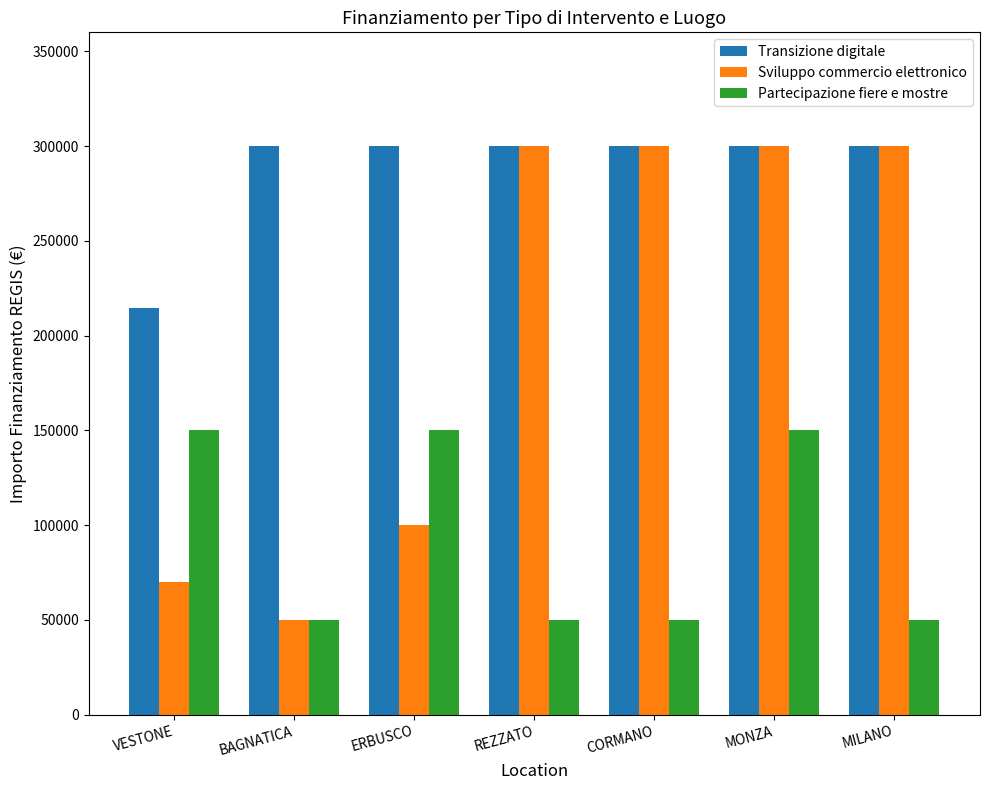

What is the difference between the maximum and minimum values in the Transizione digitale series?

85200